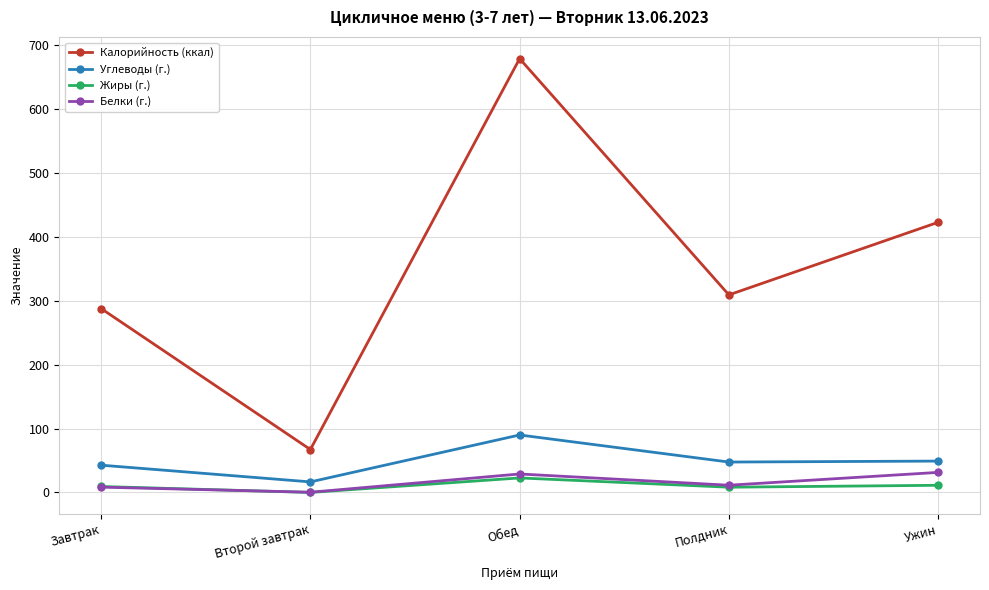

At how many categories does at least one series exceed 117?

4